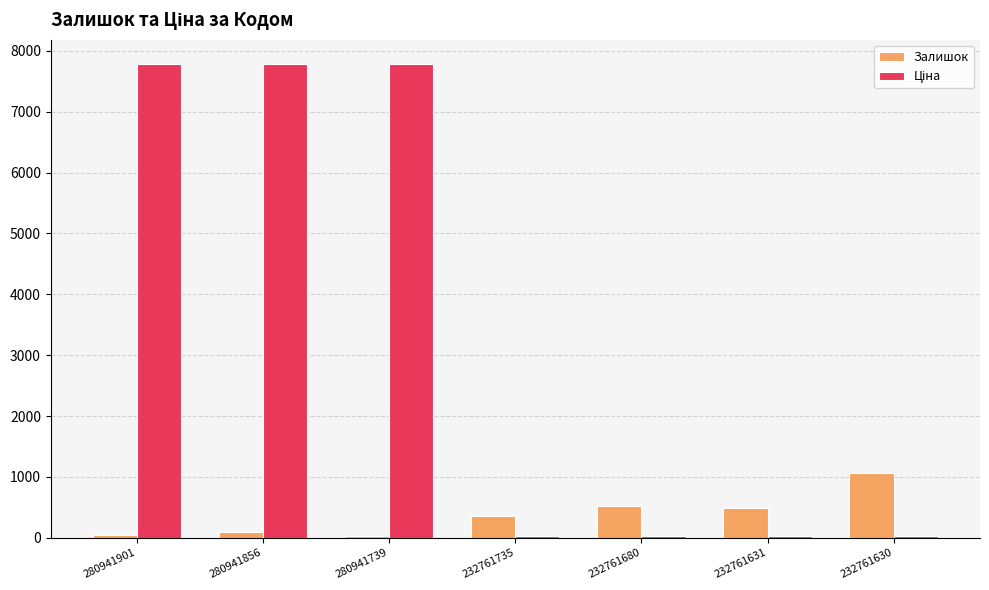

What is the maximum value for Залишок?

1056.0